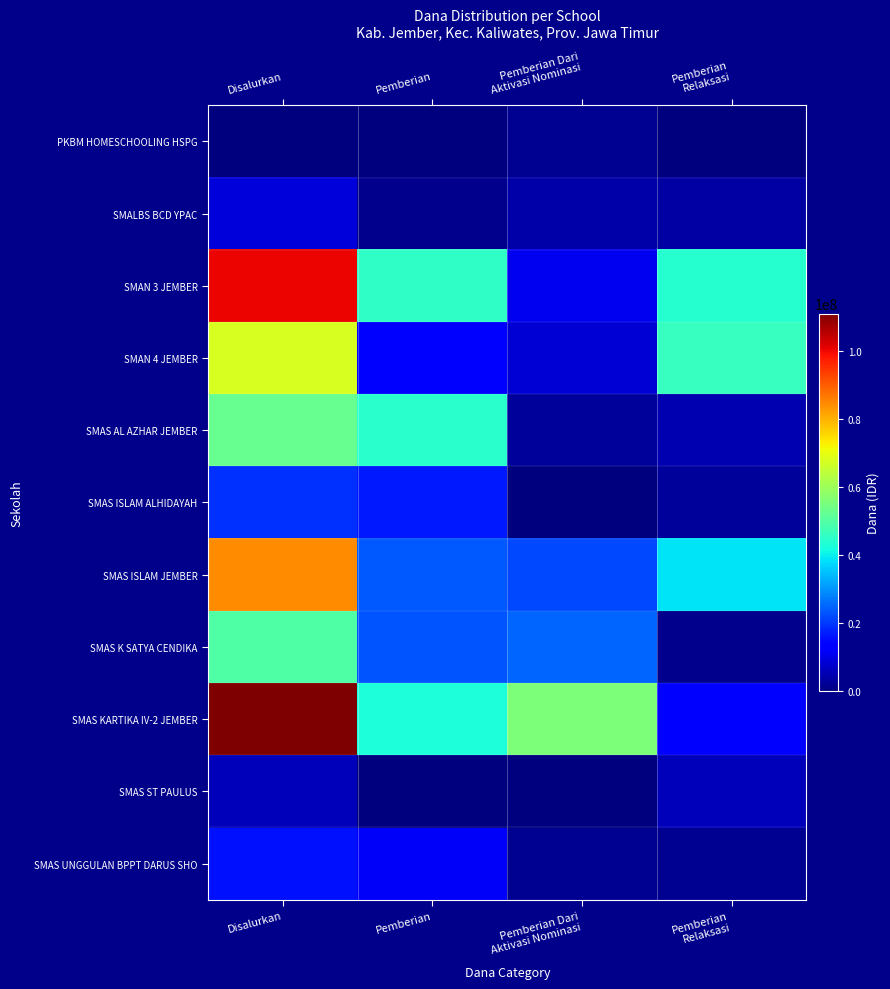

Which series changed the most between Disalurkan and Pemberian Relaksasi?

SMAS KARTIKA IV-2 JEMBER